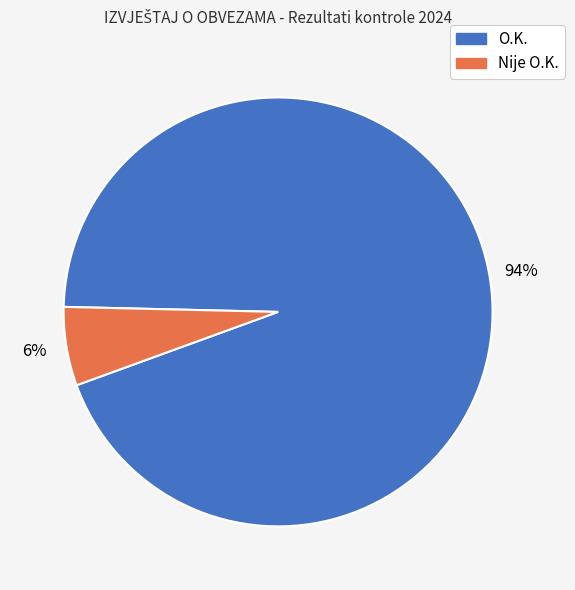

What is the smallest slice in the pie chart?

Nije O.K.